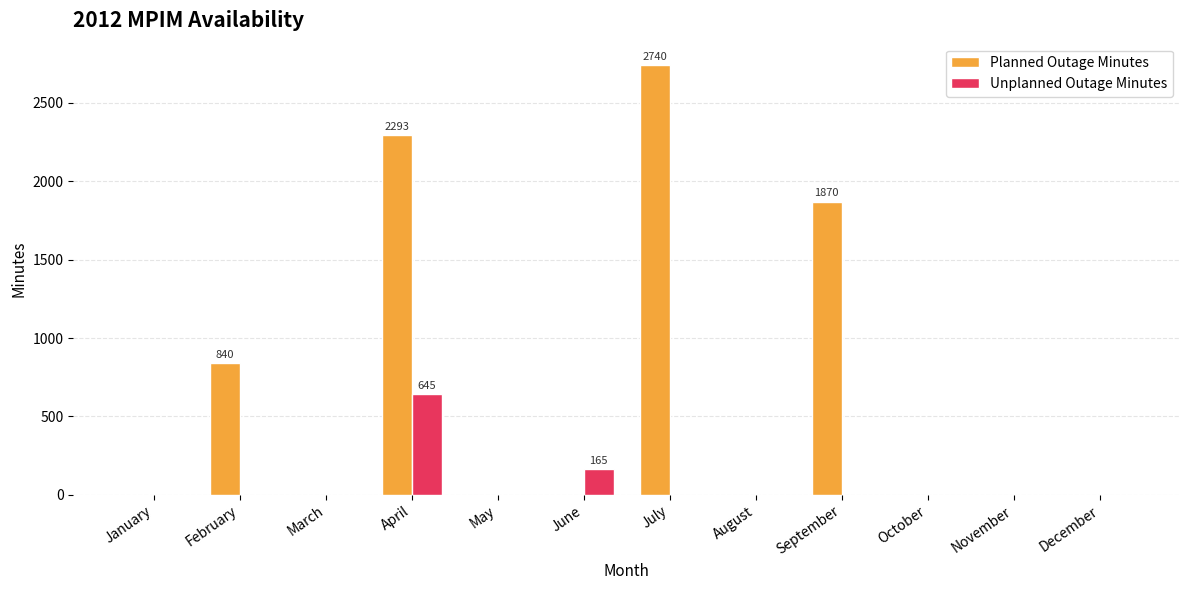

Between April and November, which series saw the biggest shift?

Planned Outage Minutes